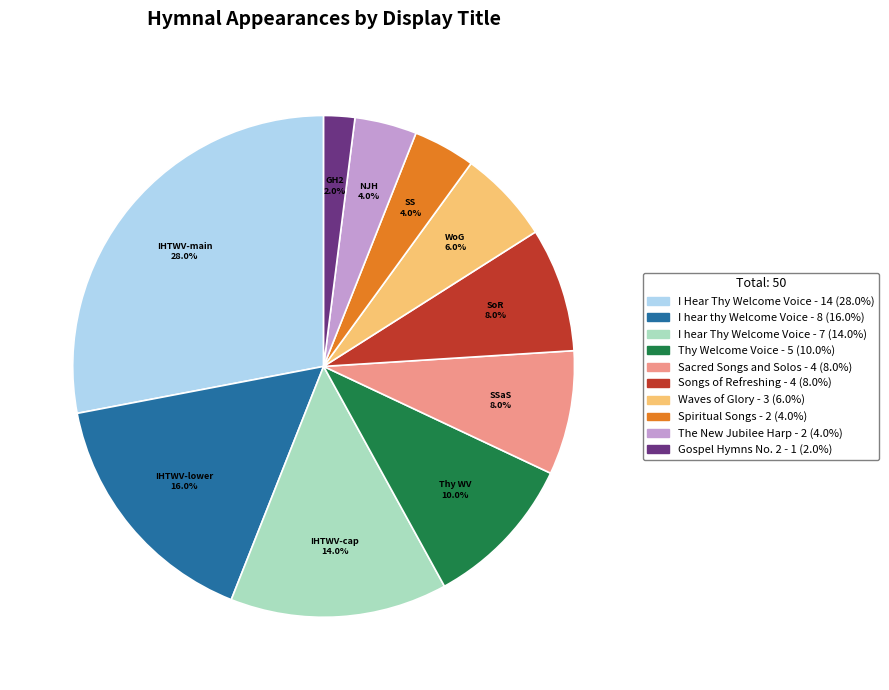

How many segments does this pie chart have?

10